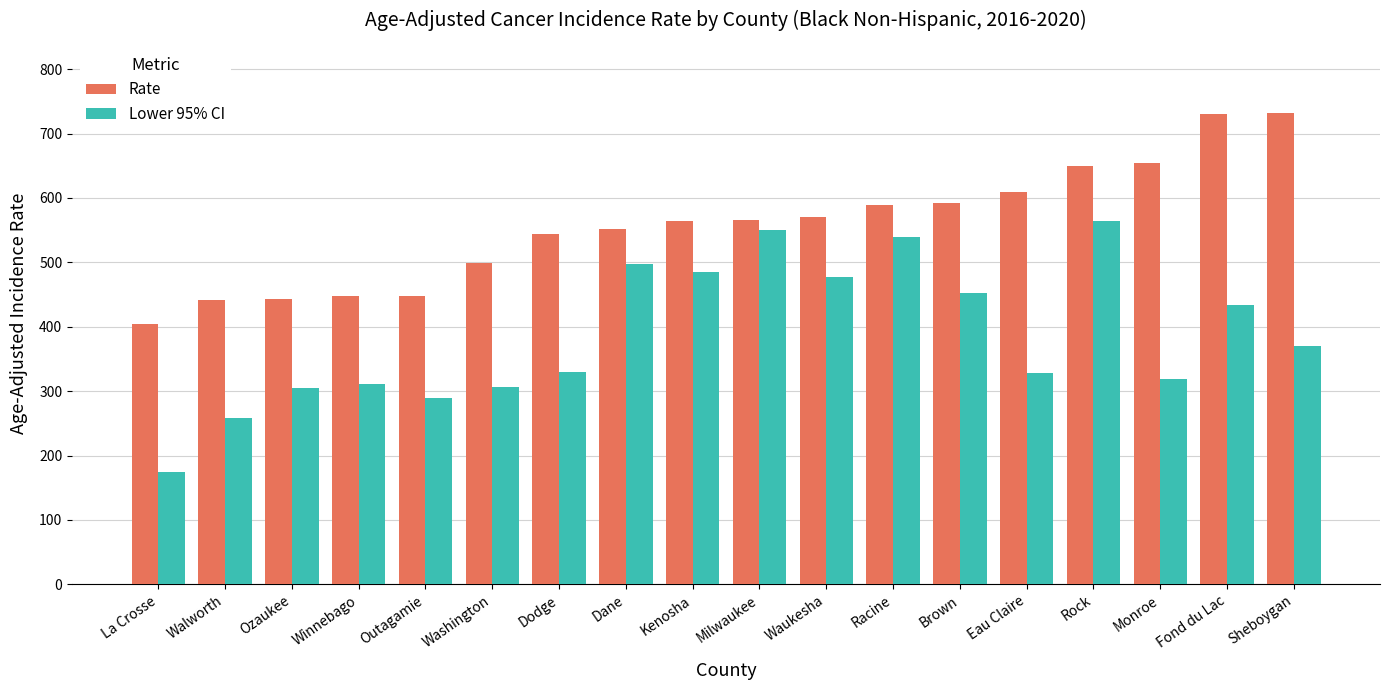

What is the sum of all Rate values?

10034.7